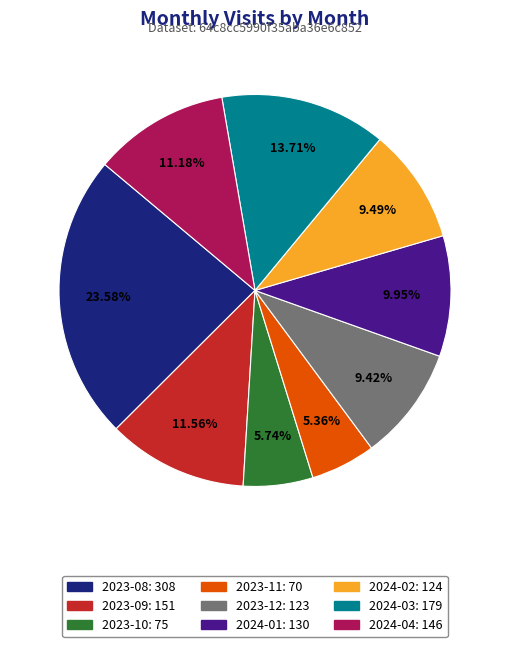

Is 2023-12 the majority of the pie?

No